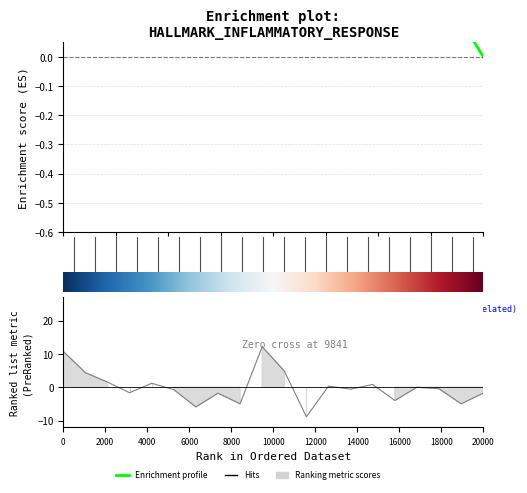

What is the maximum value shown in the chart?

12.1